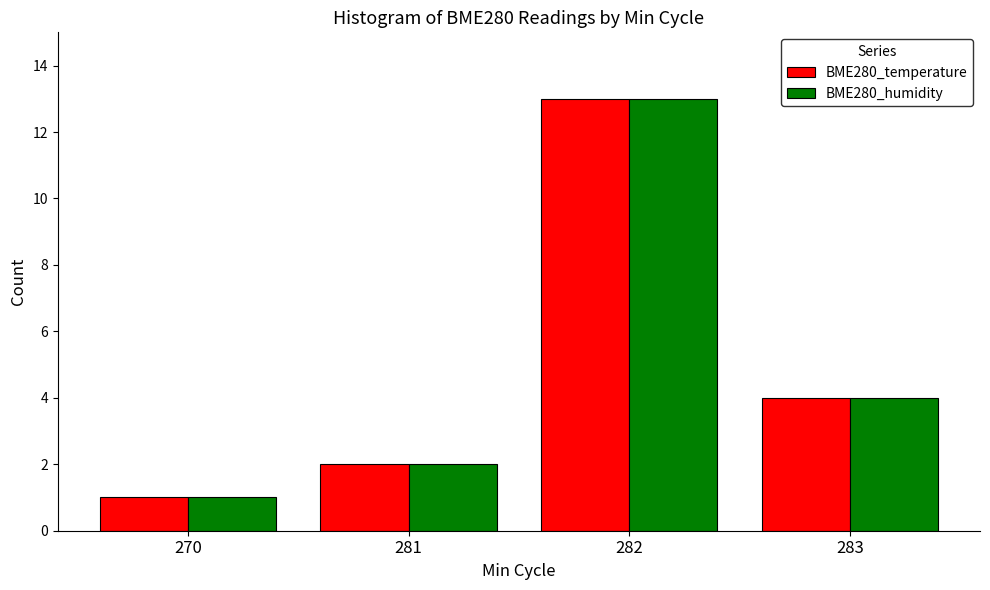

What is the total value across all series at 283?

8